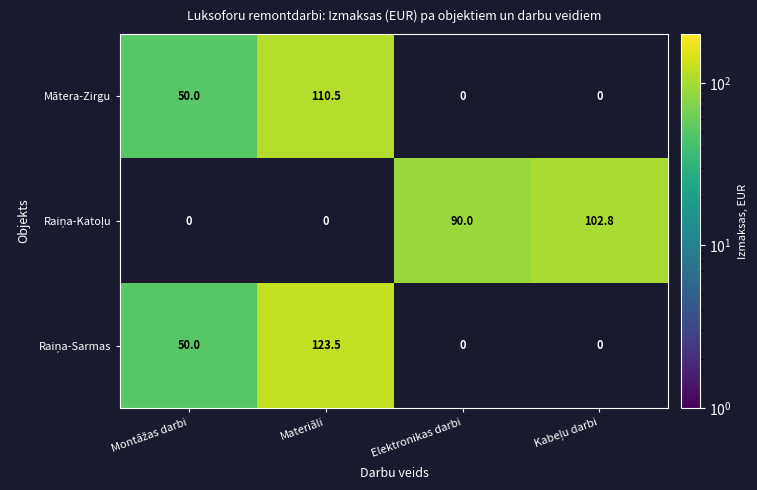

True or false: Mātera-Zirgu has a value of 110.5 at Materiāli.

True